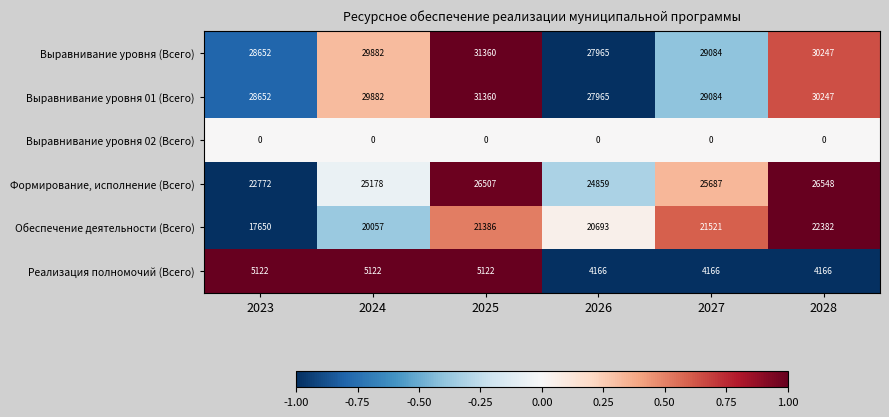

At how many categories does at least one series exceed 0?

6